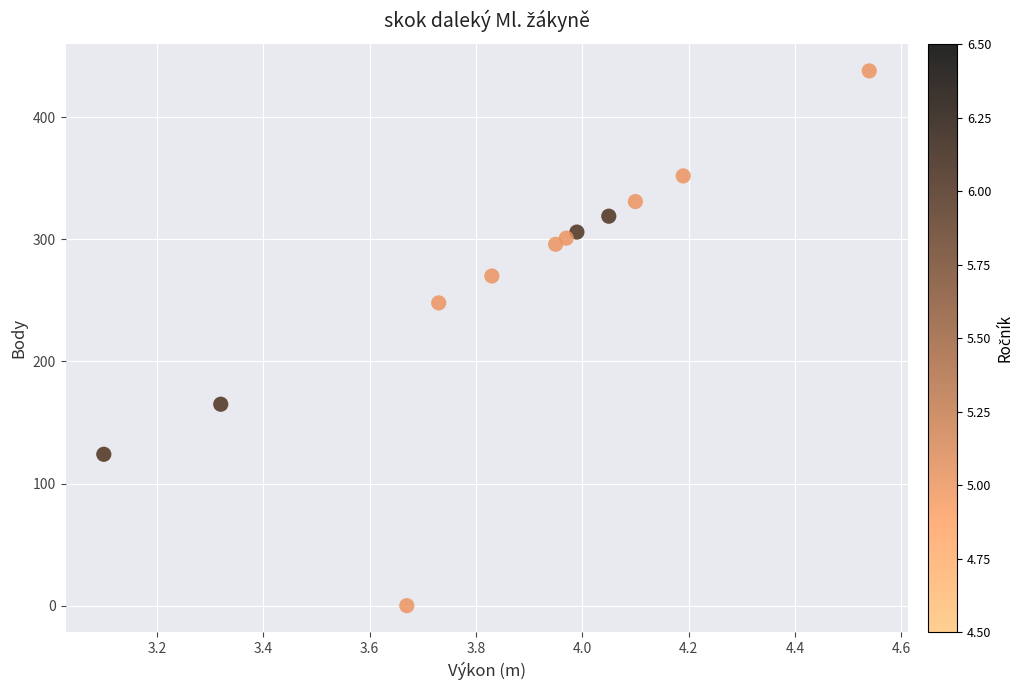

What Y value in the scatter plot is closest to 219?

248